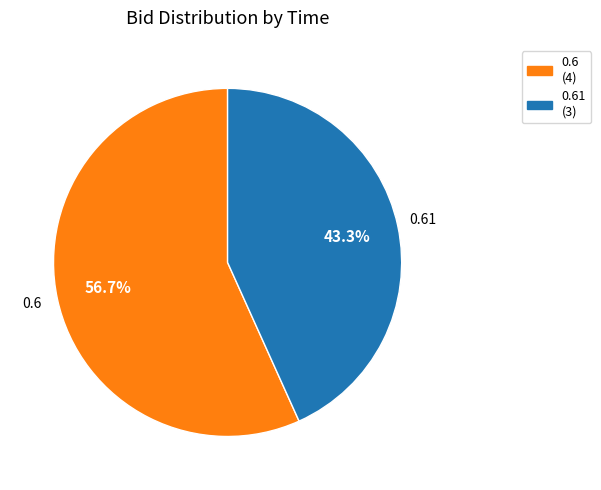

Is there a majority slice in this chart?

Yes